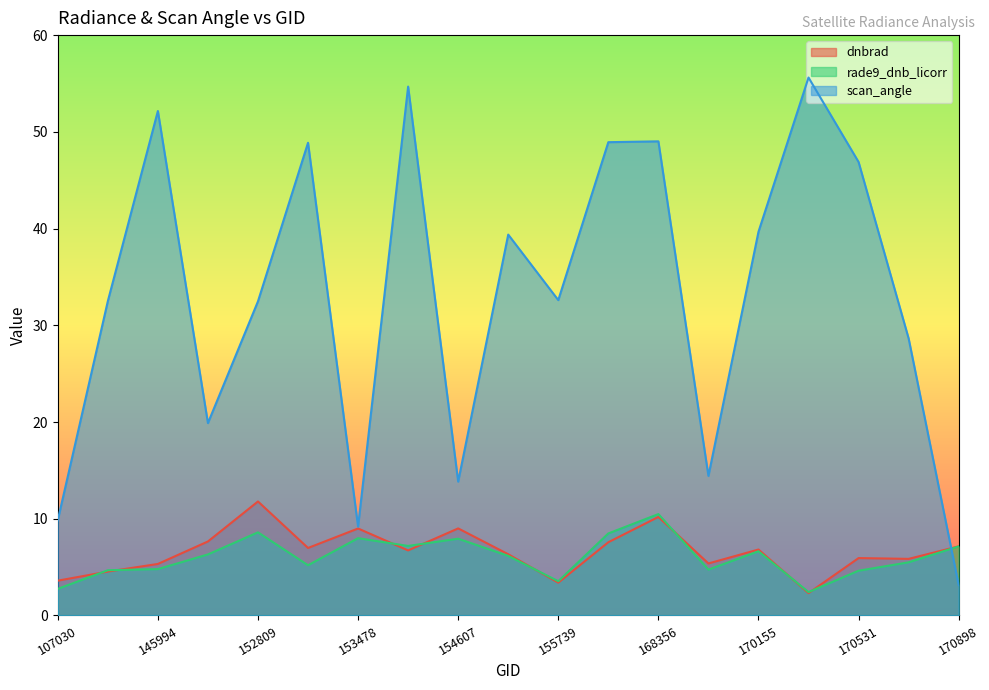

The dnbrad series shows 10.2 at 168356. True or false?

True